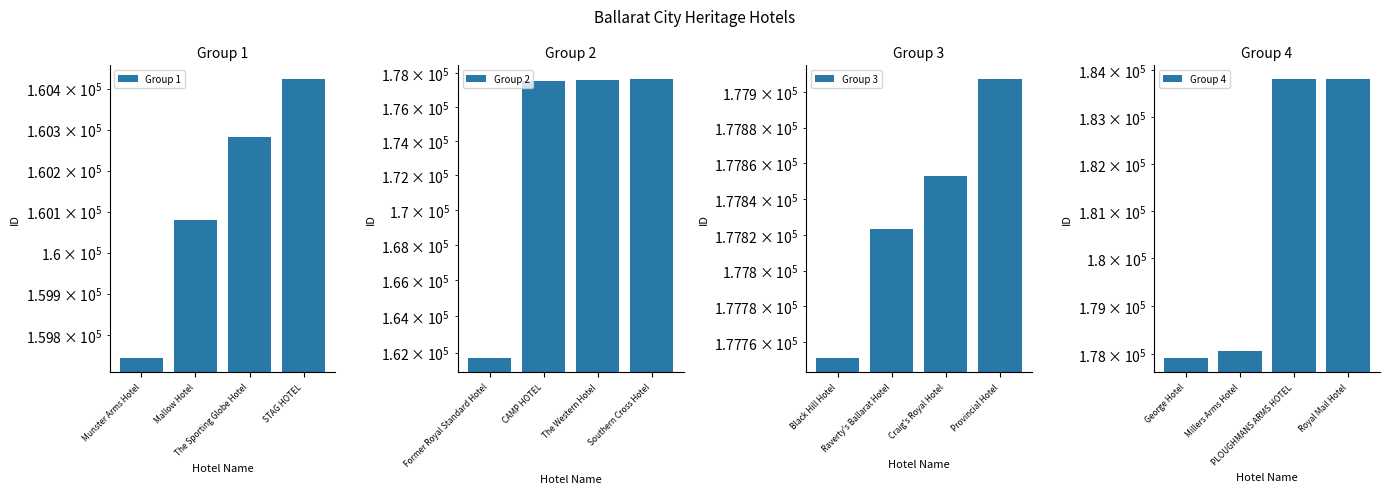

How many bars are there in total?

16